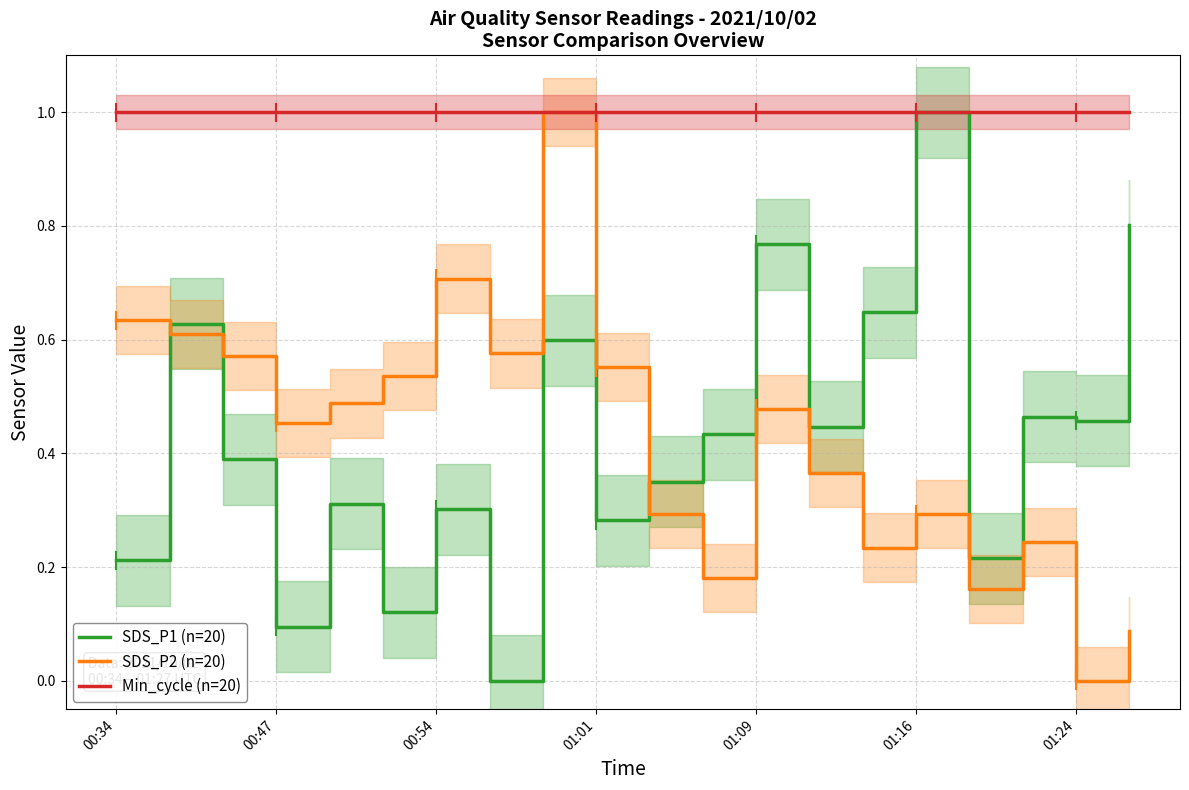

Which category has the lowest value across all series?

7